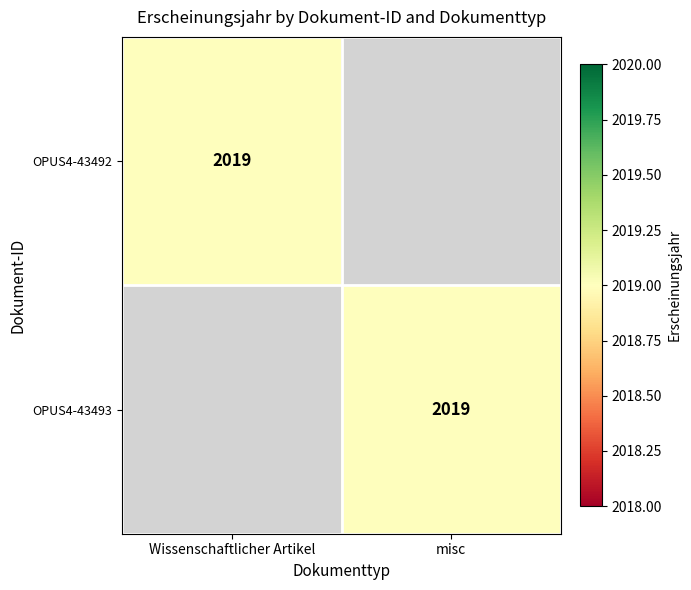

Is it true that OPUS4-43492 equals 576 at Wissenschaftlicher Artikel?

False